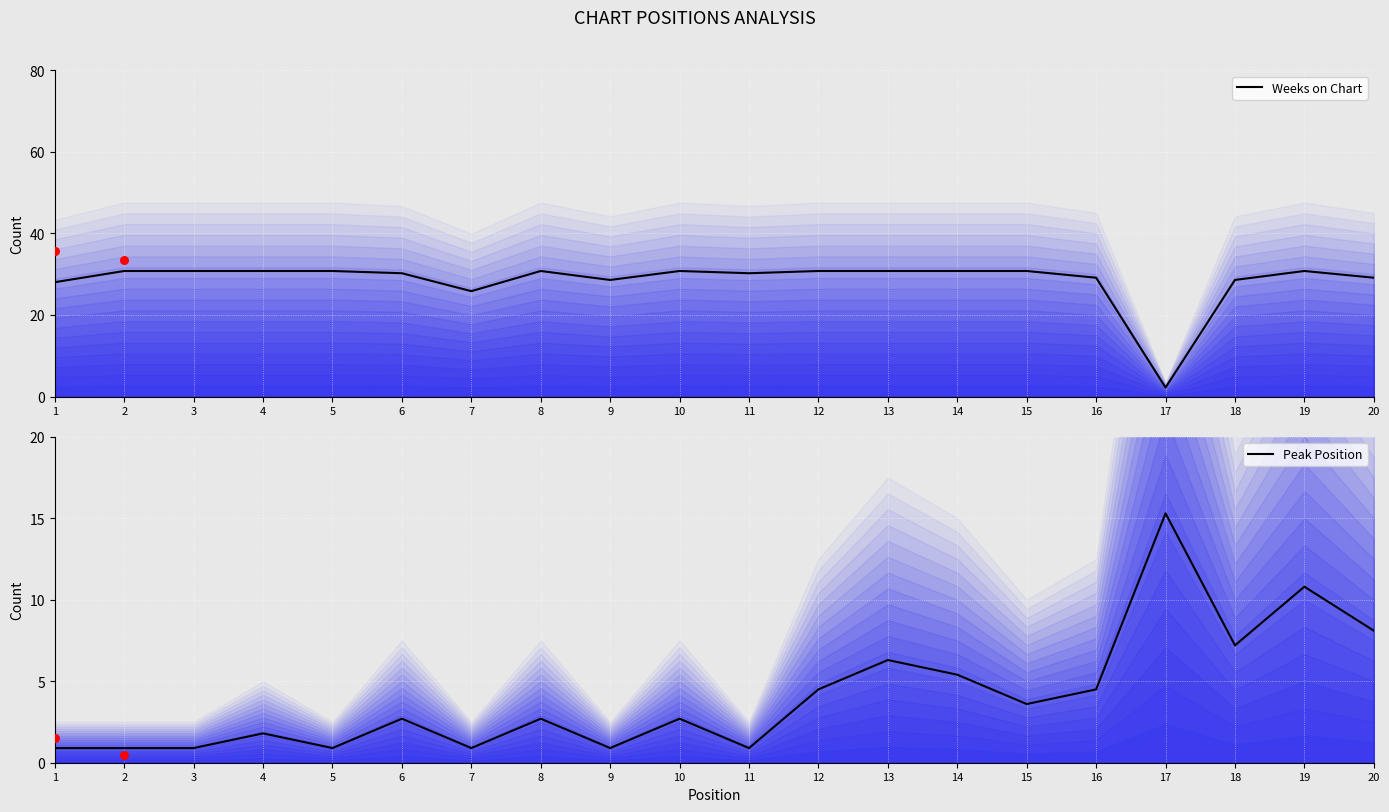

Is the value of Weeks on Chart at 14 greater than the value of Peak Position at 7?

Yes